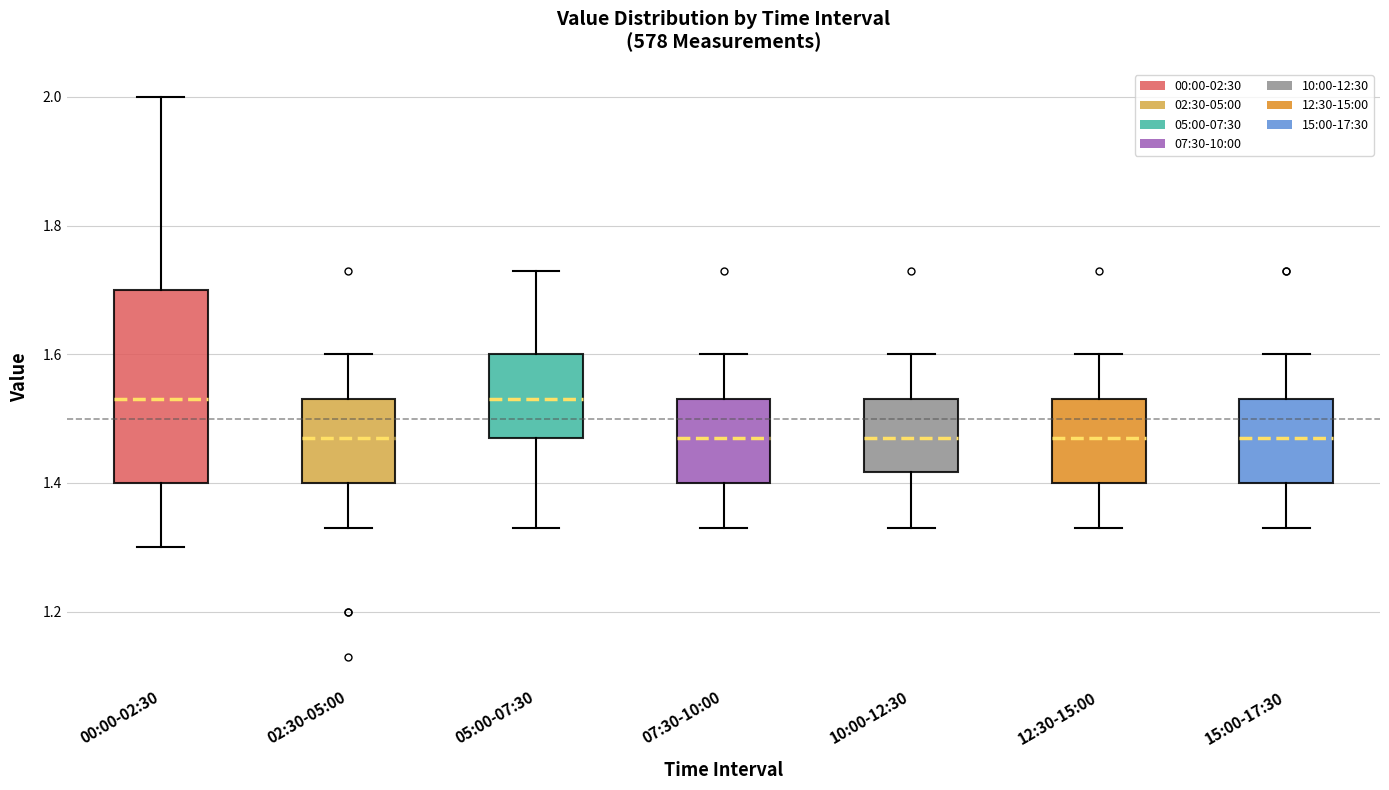

Where does the median line of the box for 02:30-05:00 sit on the y-axis? The values are not printed on the chart, so give them approximately, as read against the axis.

1.48